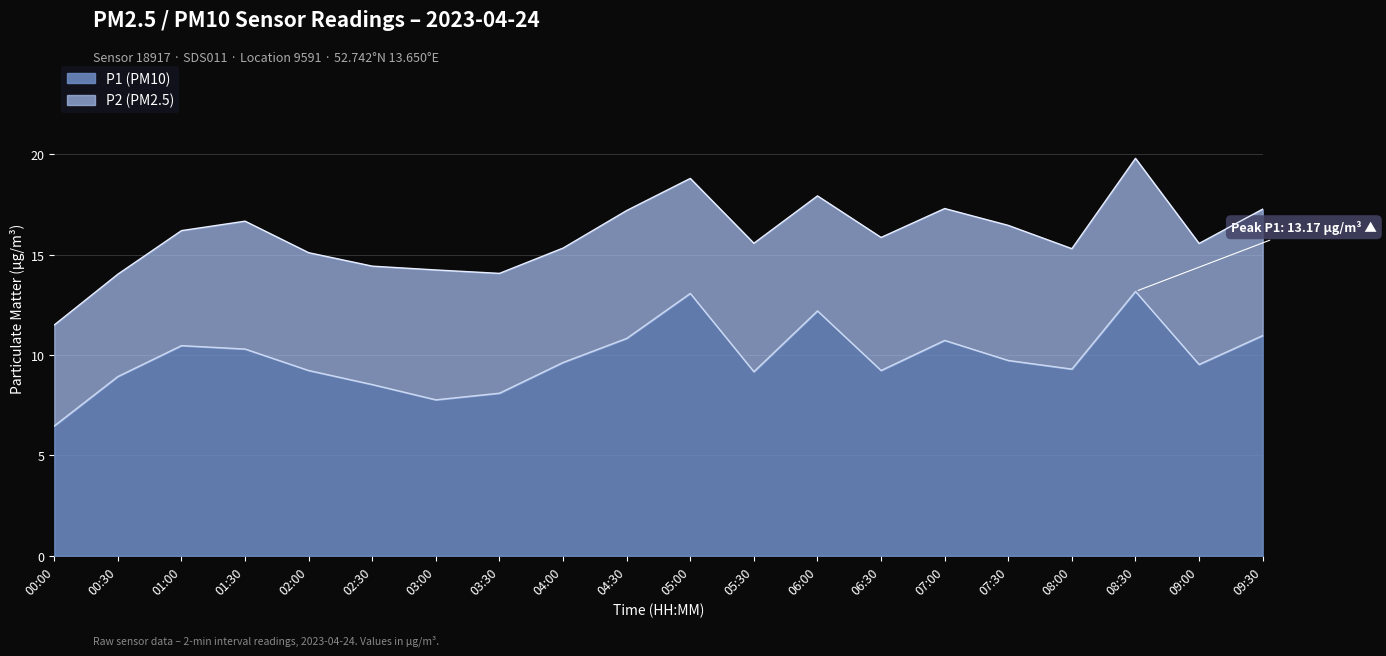

What is the difference between the values at 08:00 and 06:30?

0.1